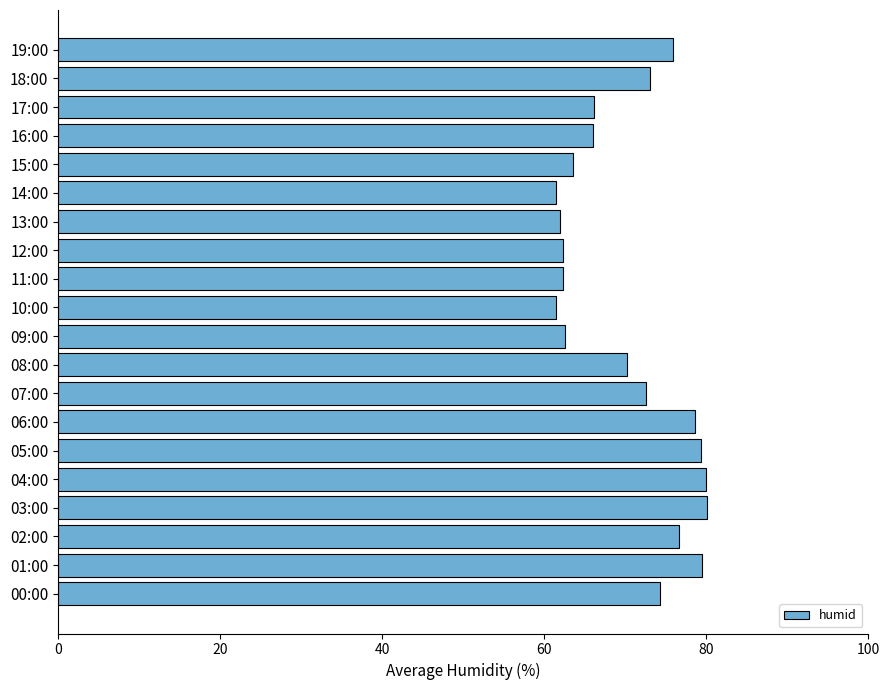

How many data points are less than 72?

10